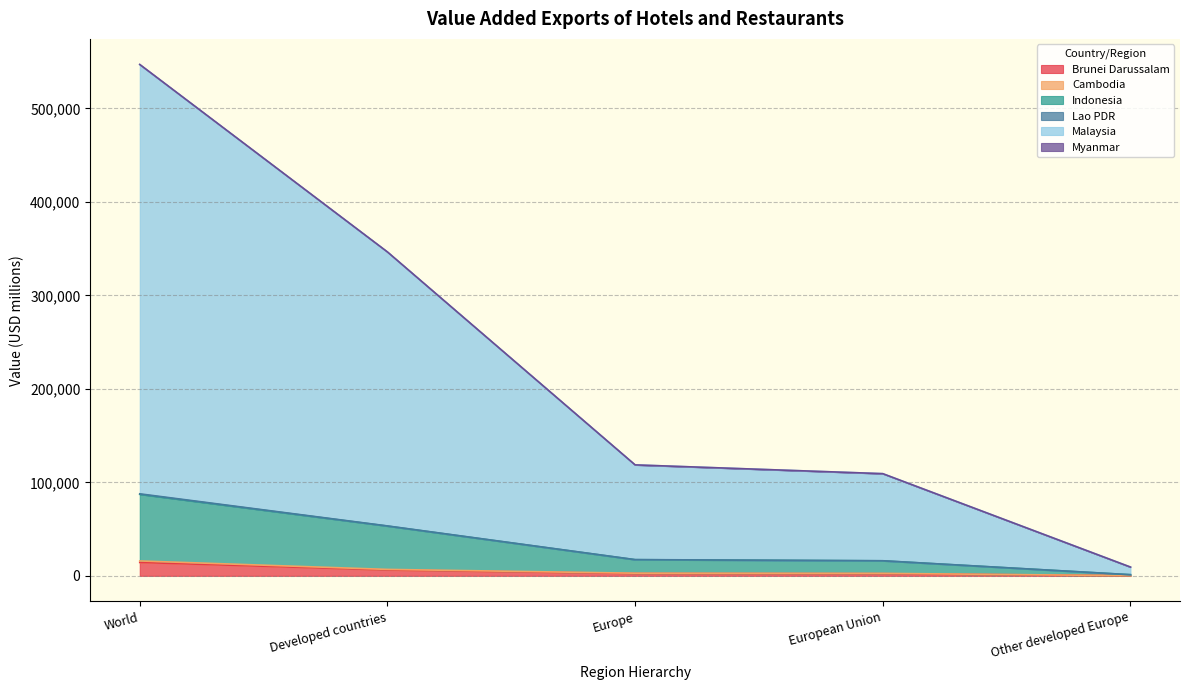

At which category is the sum across all series the highest?

World